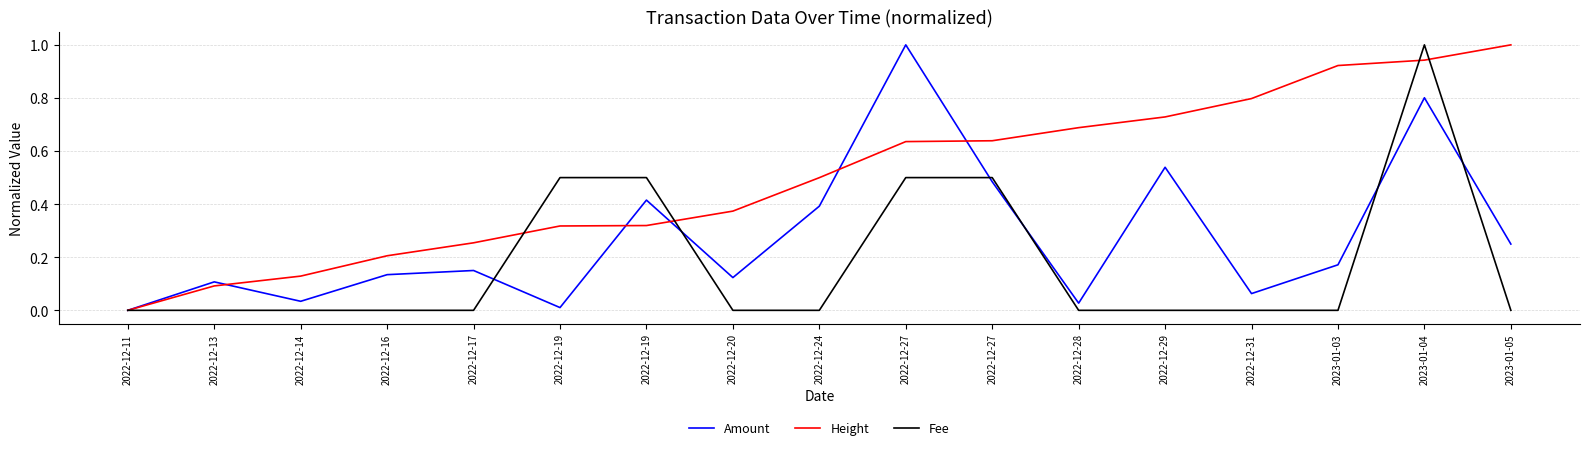

Is the value of Amount at 2023-01-05 greater than the value of Fee at 2022-12-24?

Yes